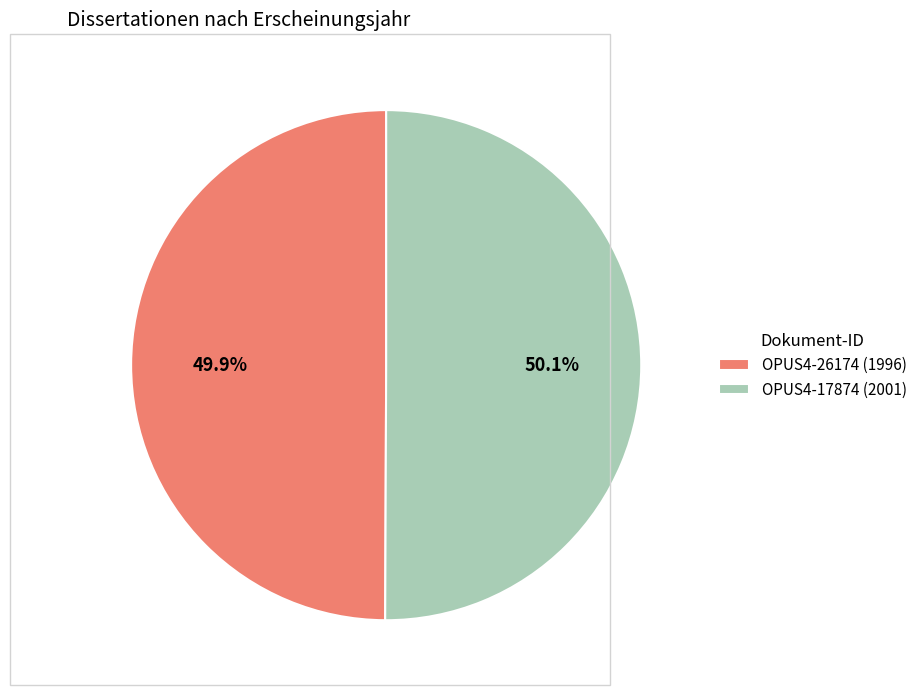

To the nearest percent, what percentage of the pie is OPUS4-17874?

50%